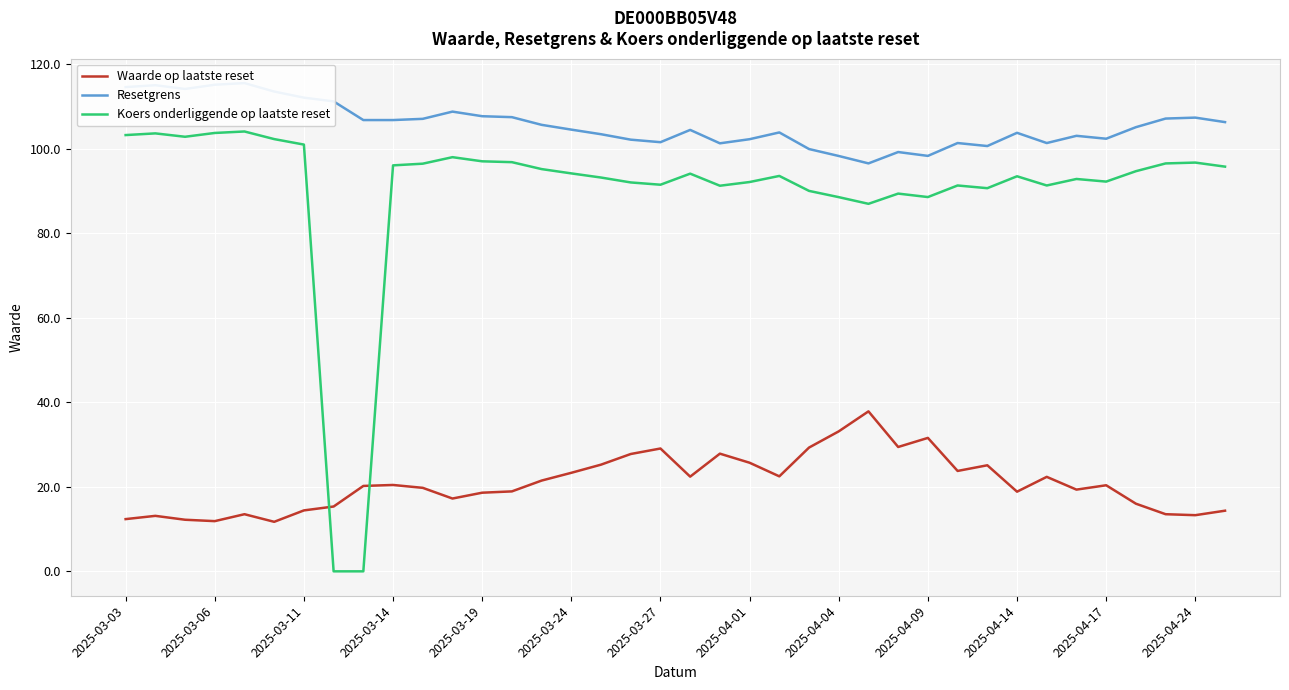

True or false: Waarde op laatste reset has more than 2 points higher than both neighbors.

True